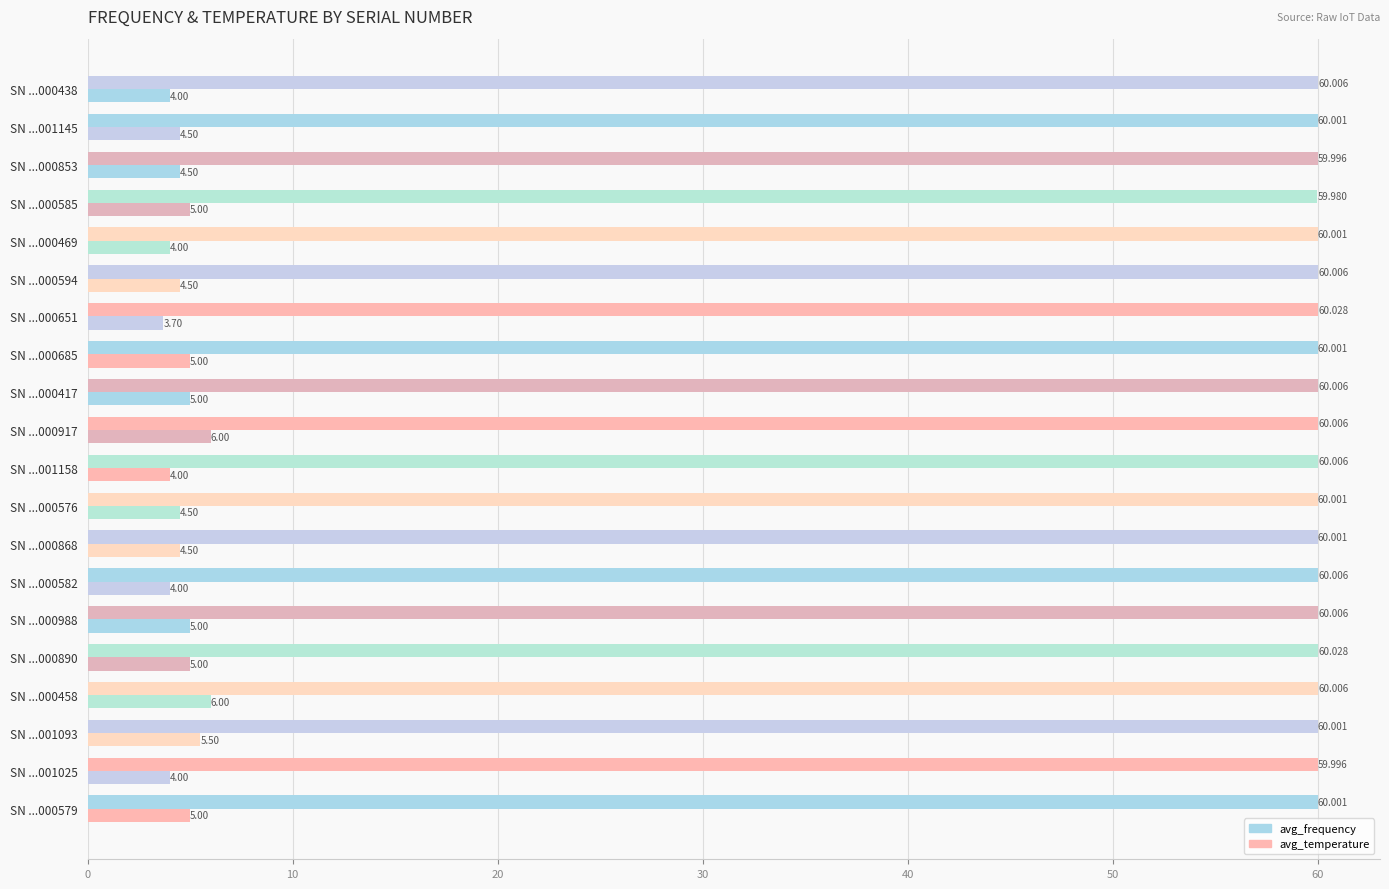

How many data points does each series have?

20